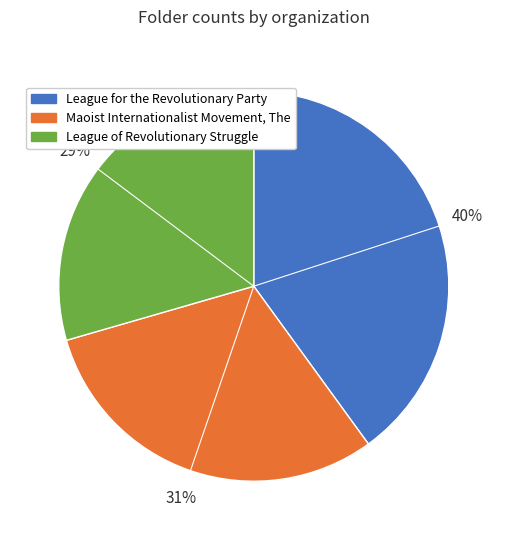

Which has a higher value, Maoist Internationalist Movement, The or League for the Revolutionary Party?

League for the Revolutionary Party